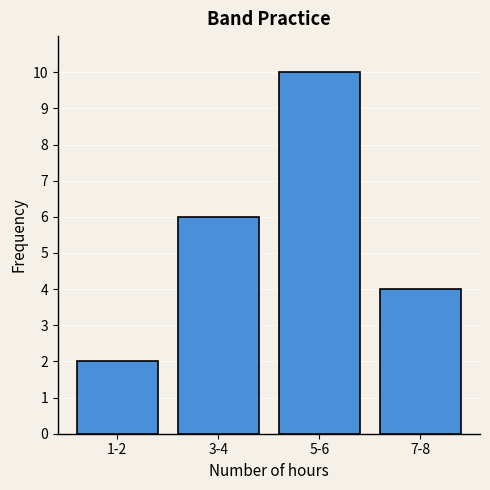

Reading right to left, extract all data points from this chart.

4	10	6	2